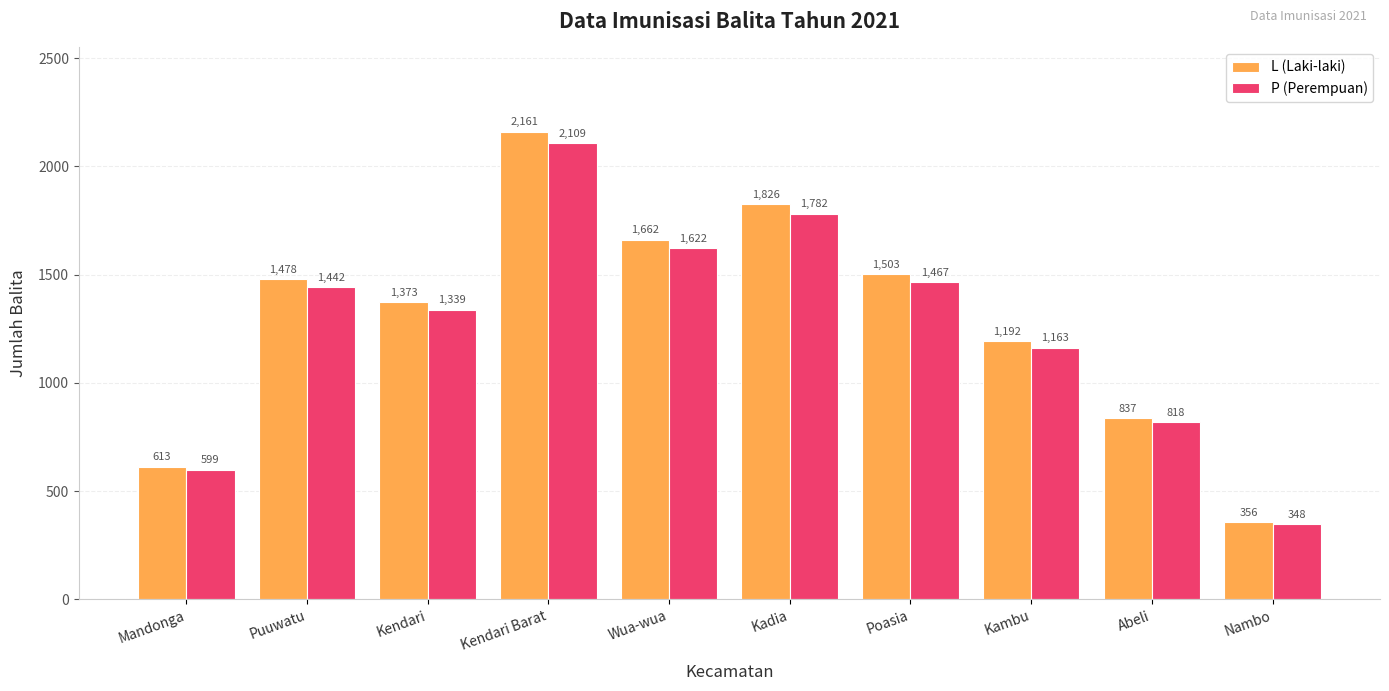

What is the spread (max minus min) of values at Wua-wua?

40